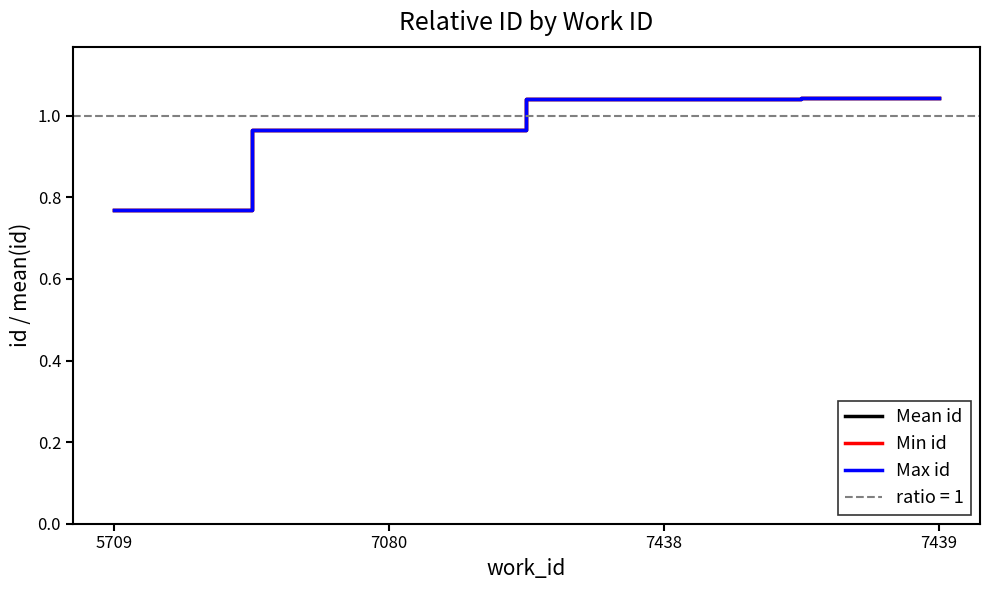

True or false: Max id has more than 2 points higher than both neighbors.

False